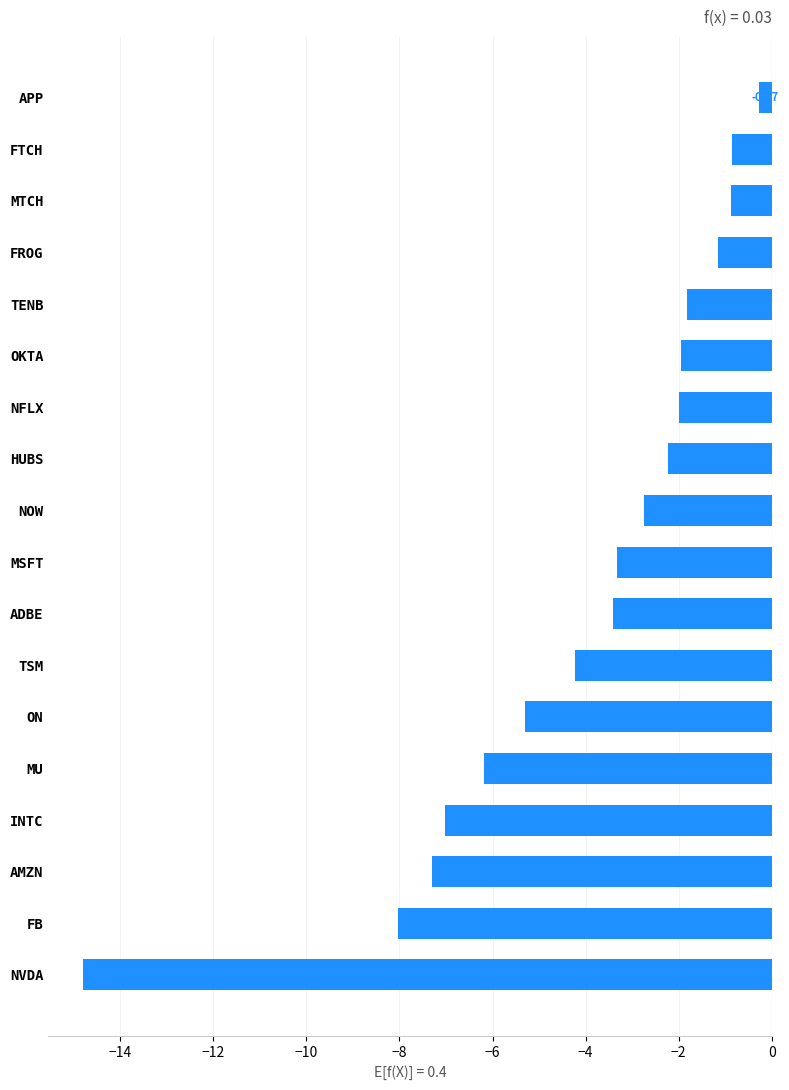

What is the minimum value shown in the chart?

-14.8